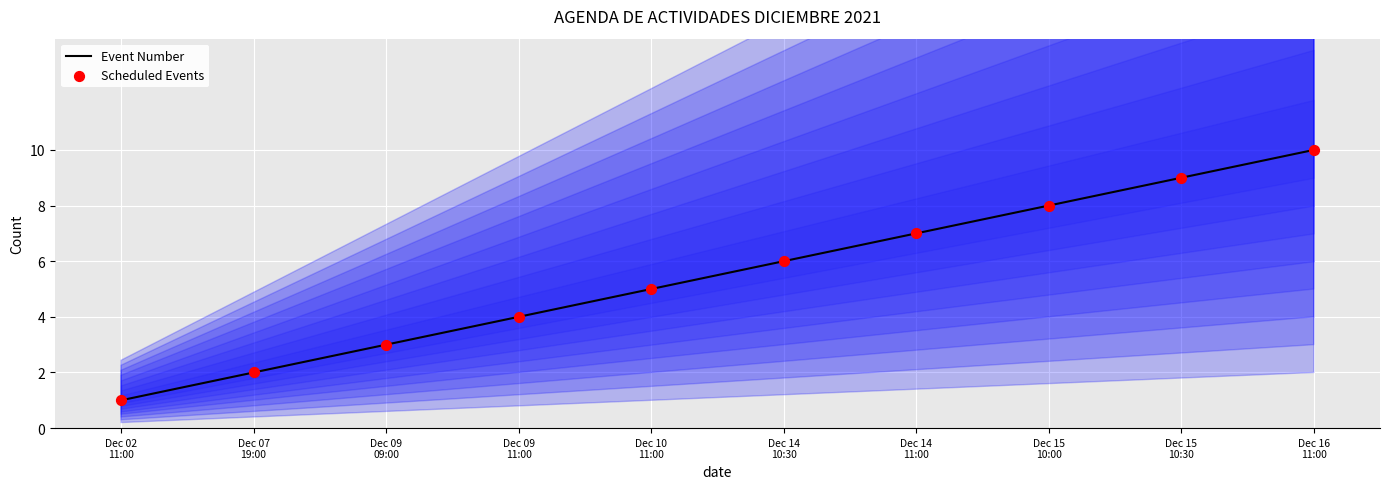

What is the total value across all series at Dec 14
11:00?

14